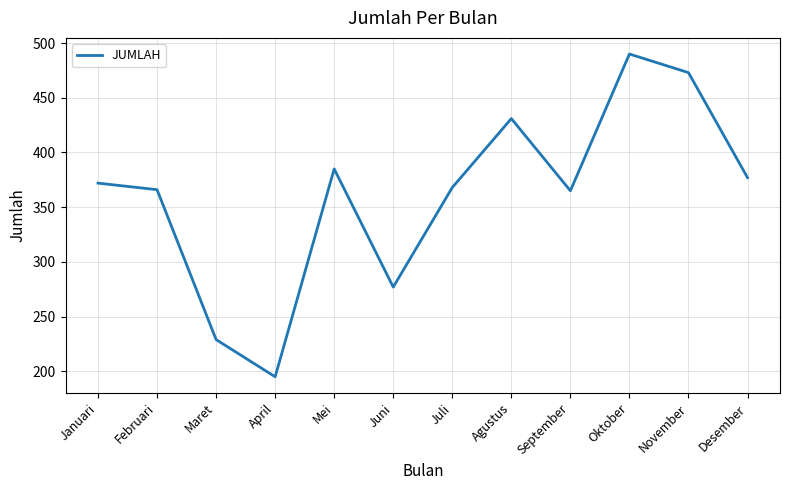

Which category has the highest value across all series?

Oktober